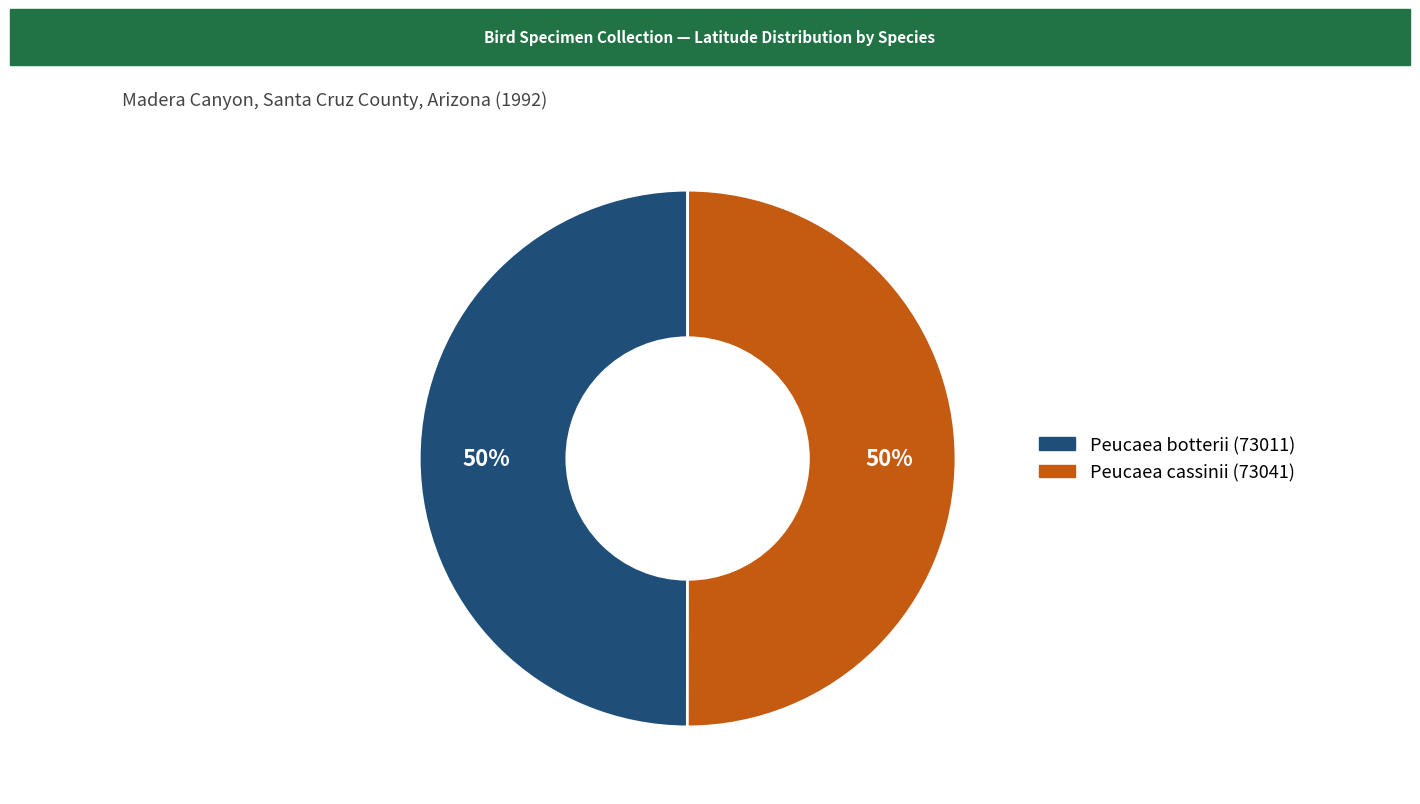

True or false: Peucaea botterii (73011) accounts for 56% of the total.

False